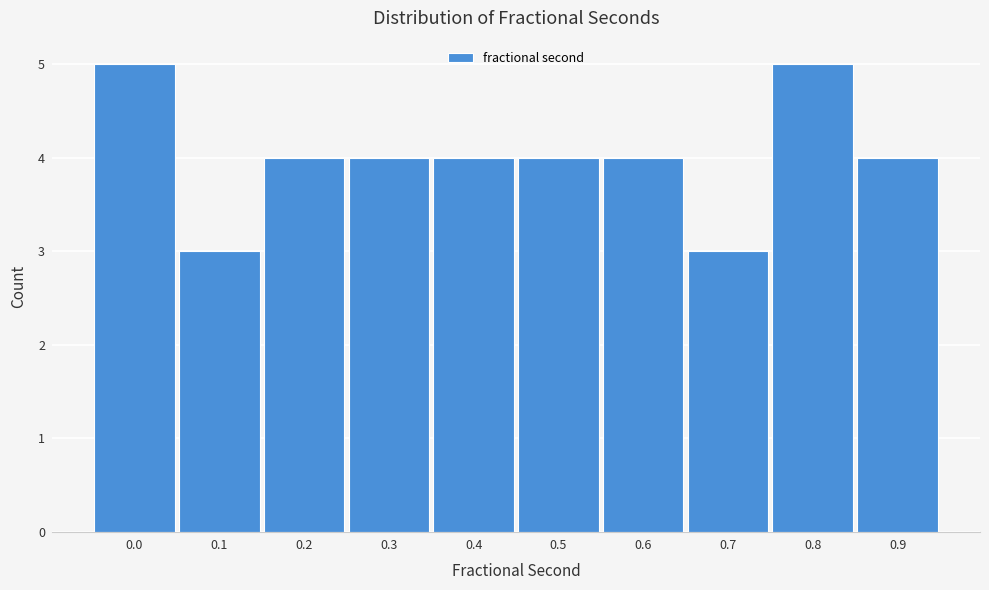

Reading right to left, list all the values displayed in this chart.

0.9=4	0.8=5	0.7=3	0.6=4	0.5=4	0.4=4	0.3=4	0.2=4	0.1=3	0.0=5